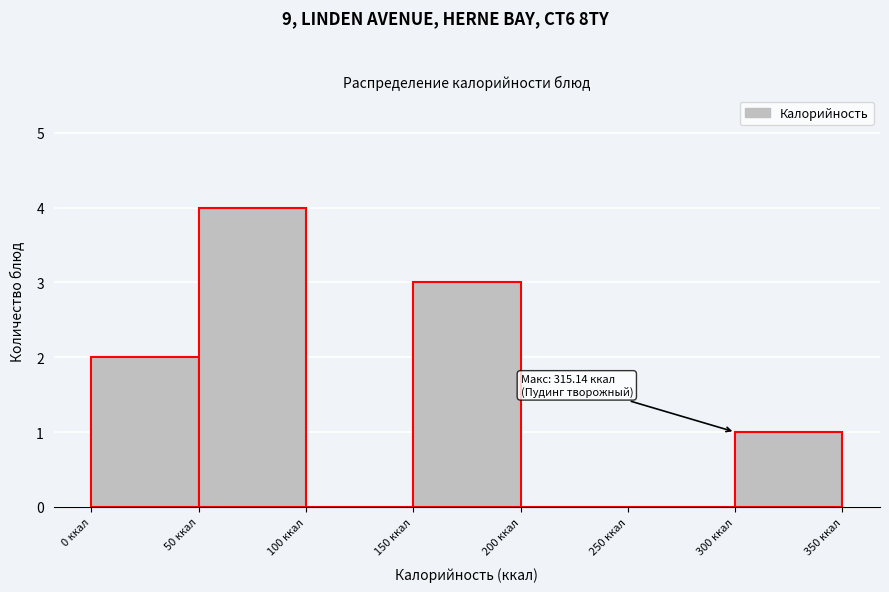

Over which range of the x-axis is the bar tallest?

50 to 100